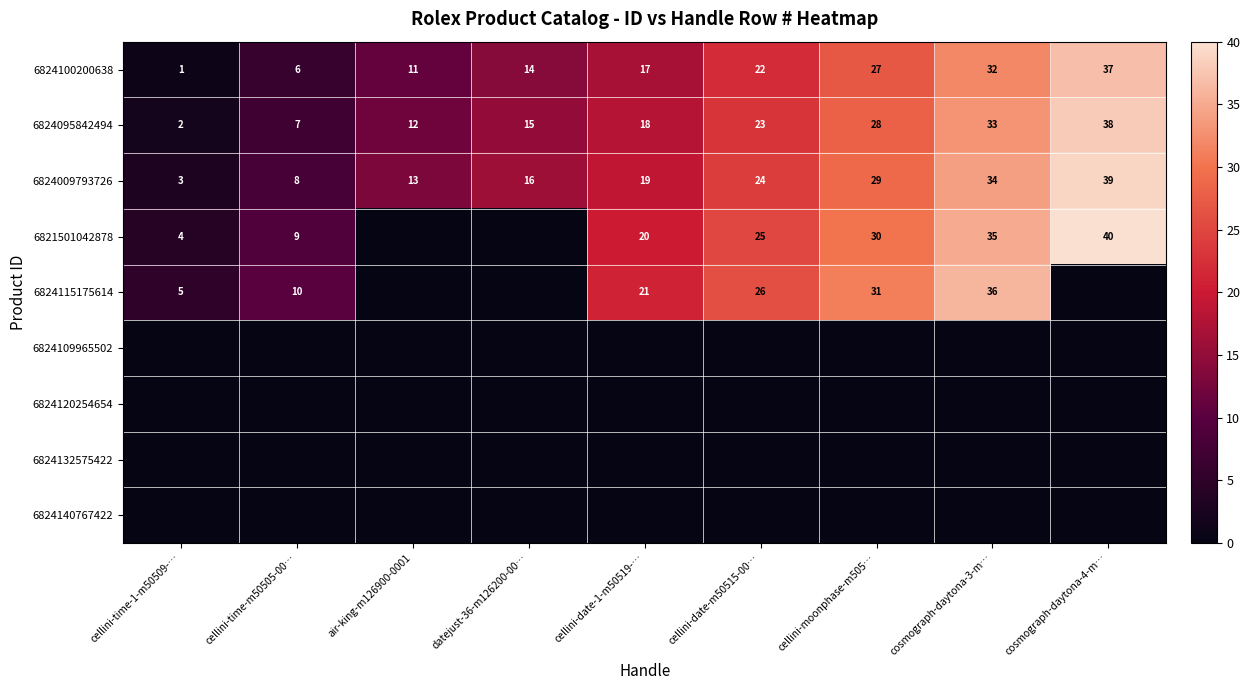

What is the difference between the maximum and minimum values in the 6824100200638 series?

36